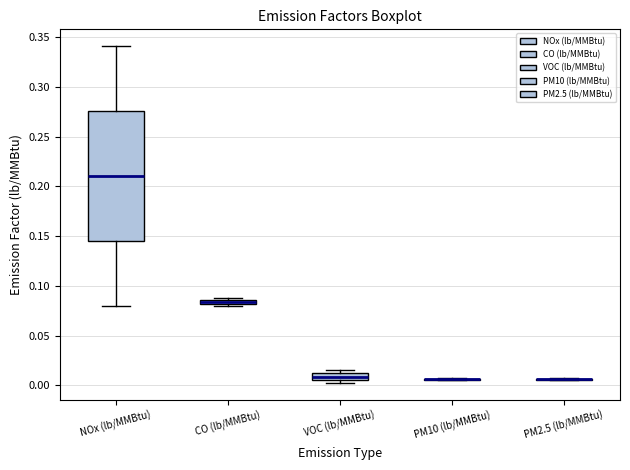

Where is the lower edge of the box for VOC (lb/MMBtu) on the y-axis? The values are not printed on the chart, so give them approximately, as read against the axis.

0.005